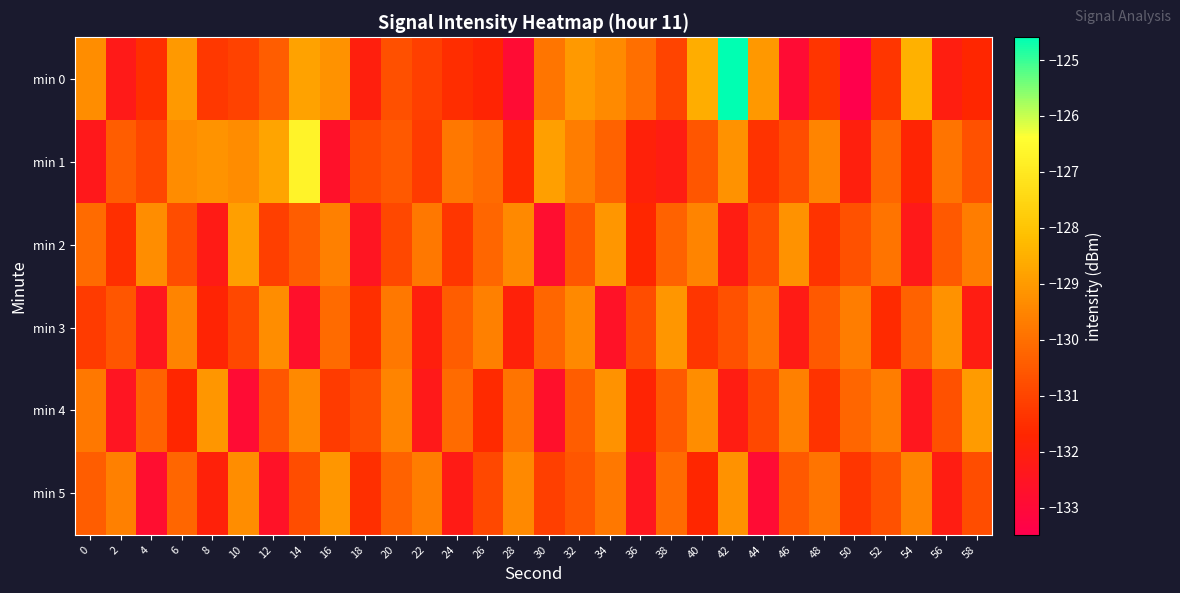

At which category is the sum across all series the highest?

42